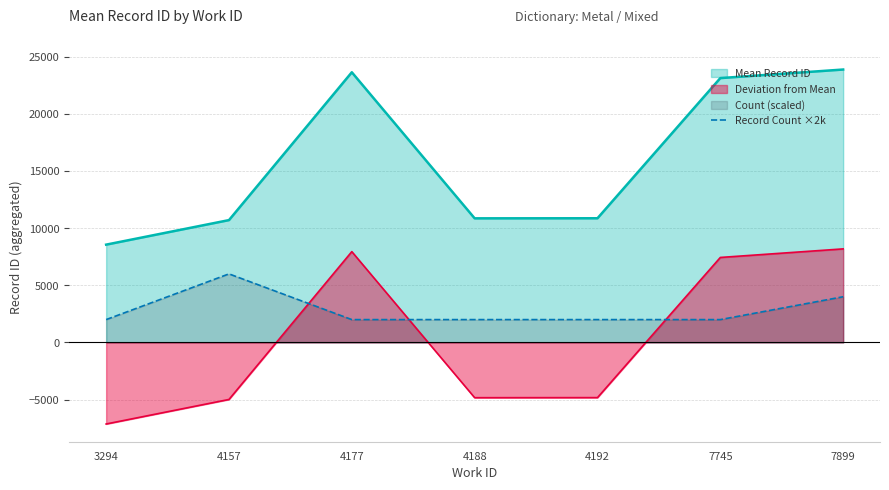

The value at 4188 is 2000. True or false?

True